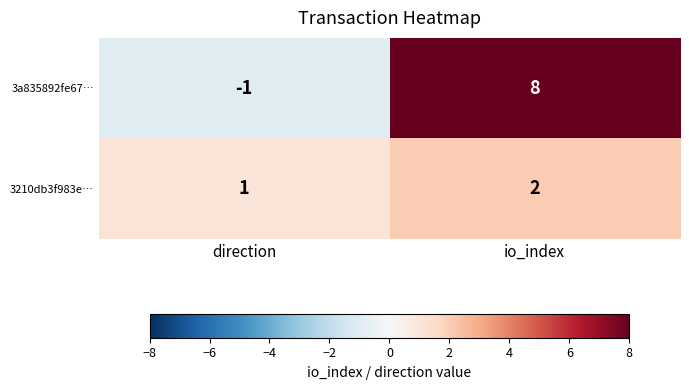

Is it true that 3210db3f983e… equals 1 at io_index?

False